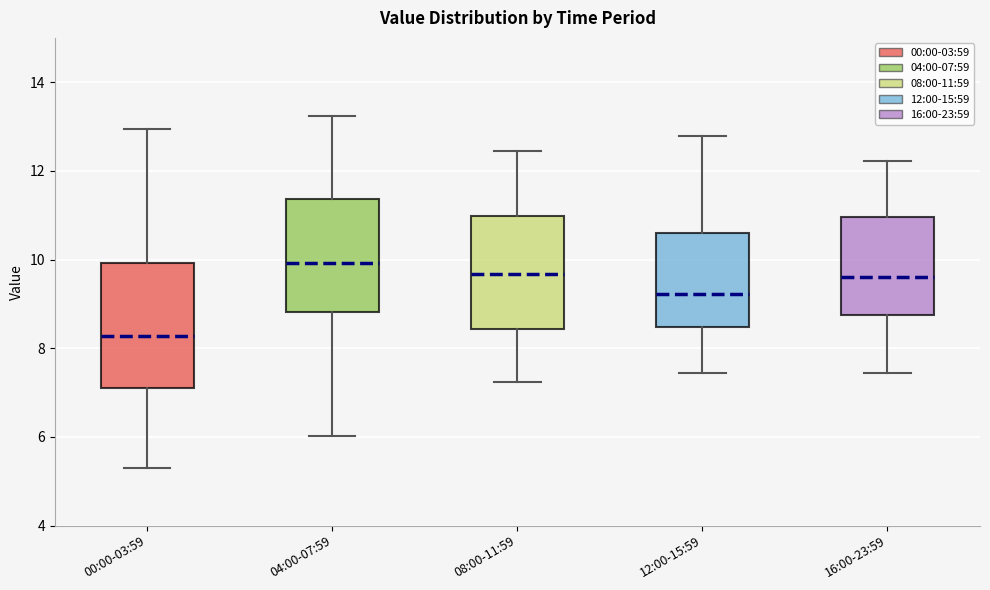

Where is the lower edge of the box for 00:00-03:59 on the y-axis? The values are not printed on the chart, so give them approximately, as read against the axis.

7.0